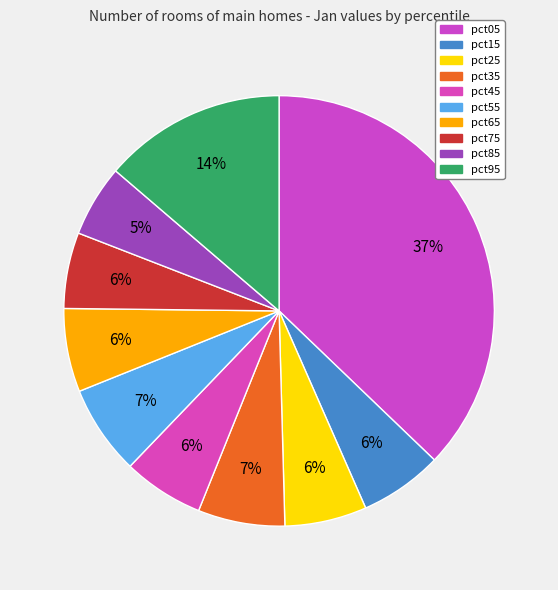

Count the number of slices in the pie.

10